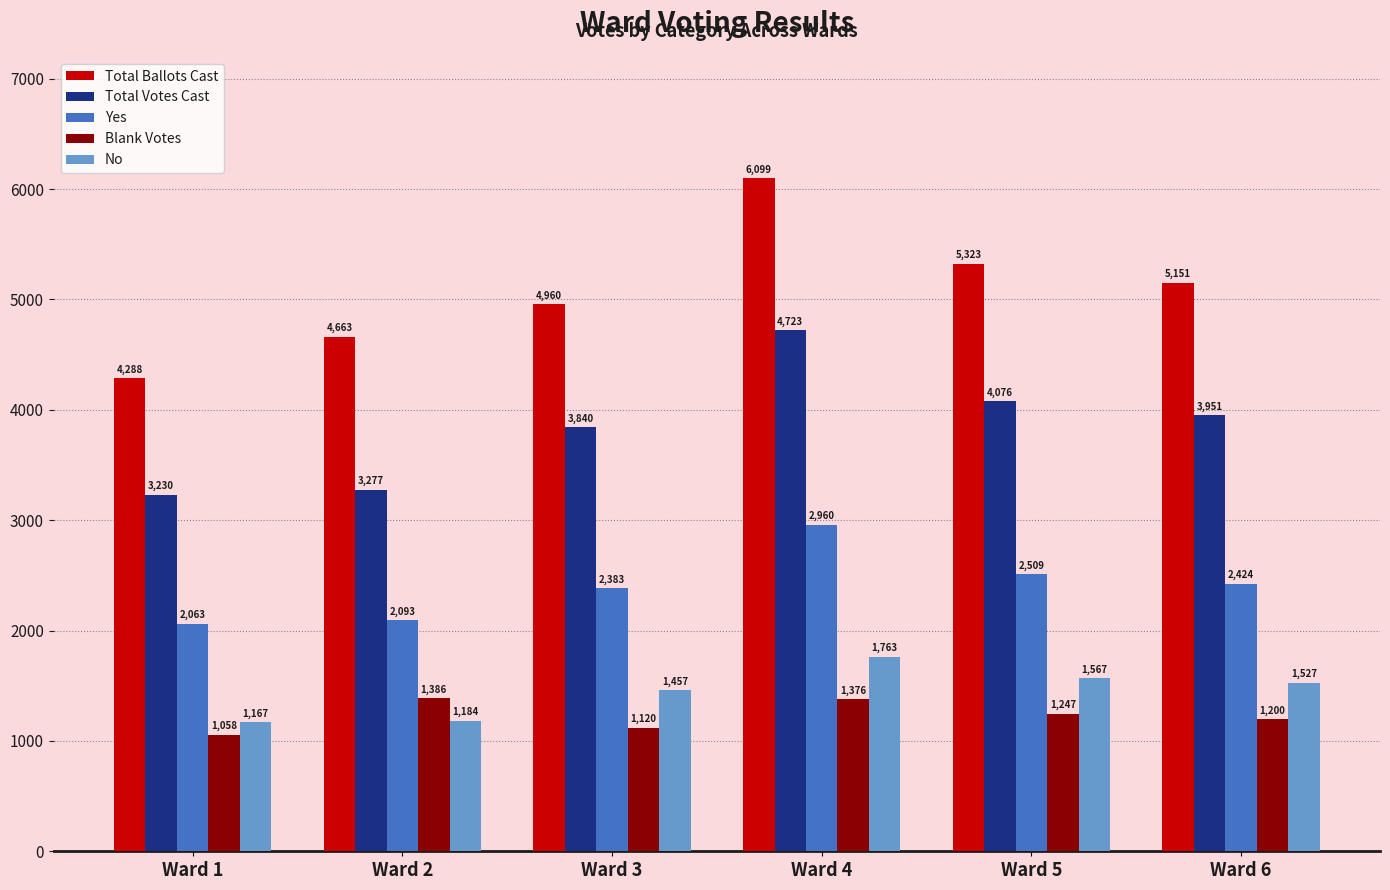

What is the value of the Blank Votes bar at the 5th from the left?

1247